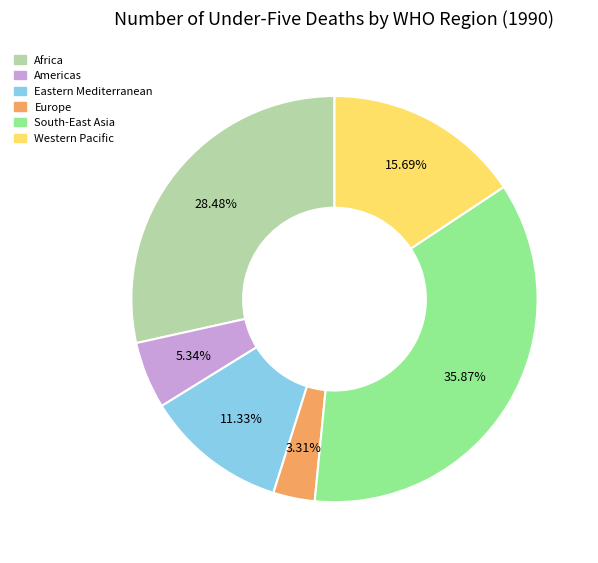

How many slices are in this pie chart?

6